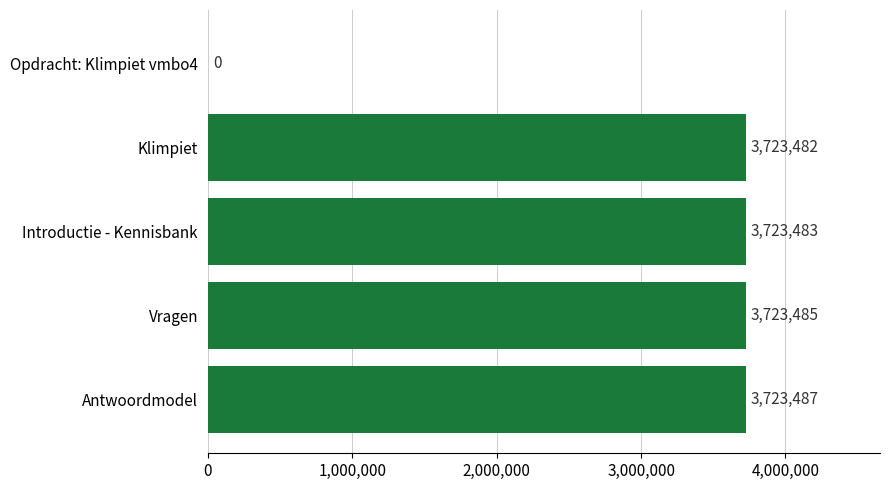

Reading bottom to top, what are all the values shown in this chart?

Antwoordmodel=3723487	Vragen=3723485	Introductie - Kennisbank=3723483	Klimpiet=3723482	Opdracht: Klimpiet vmbo4=0